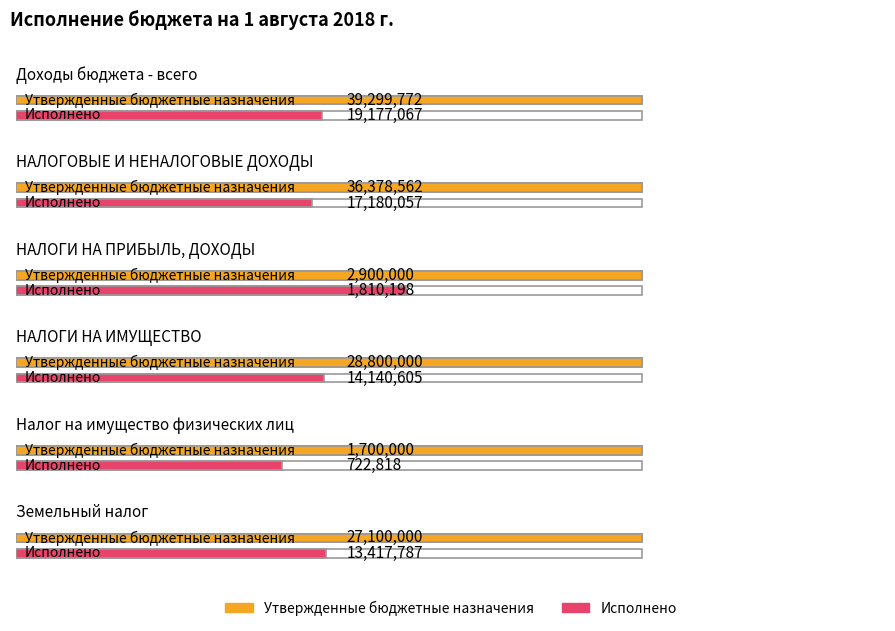

What value does the Исполнено series have at НАЛОГОВЫЕ И НЕНАЛОГОВЫЕ ДОХОДЫ?

17180057.1